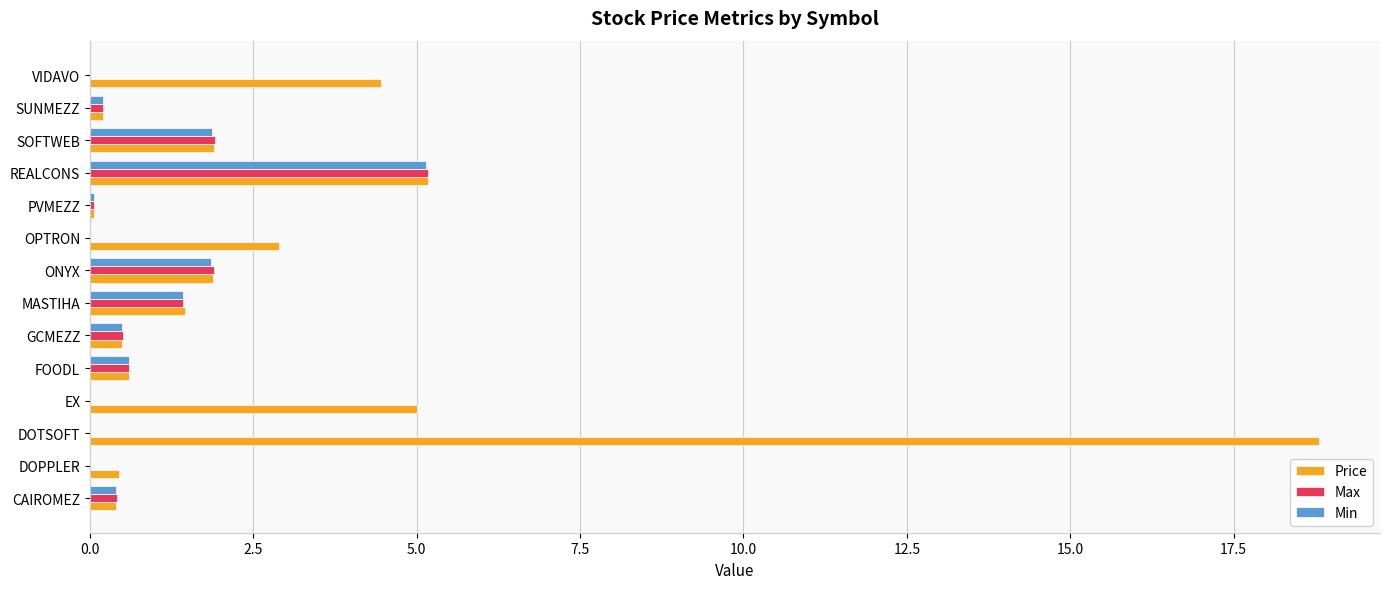

Which series has the largest total across all categories?

Price